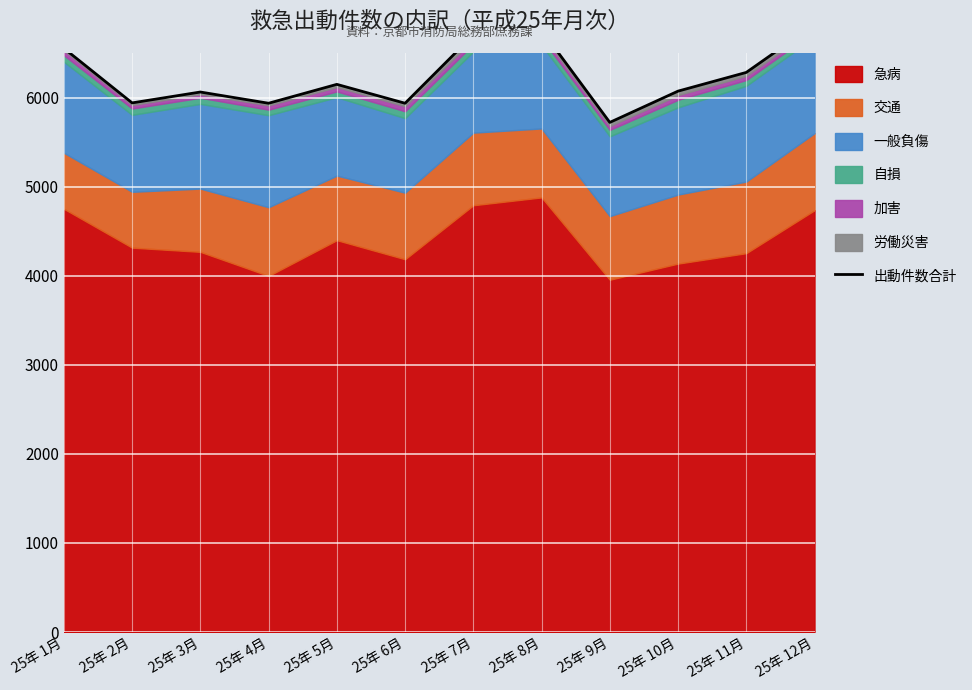

What is the change in value from 25年 8月 to 25年 11月?

-475